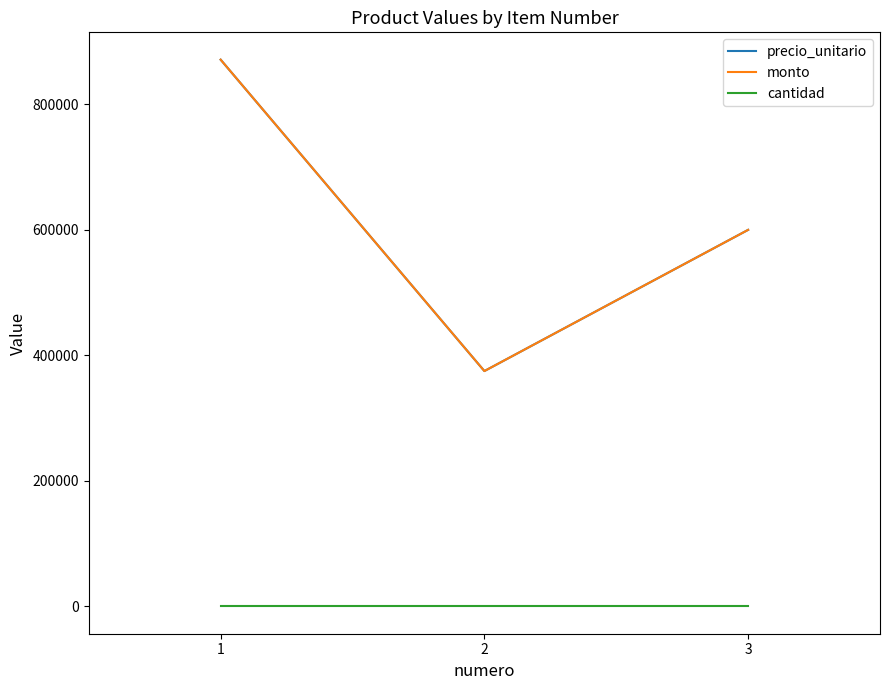

Is it true that cantidad equals 2 at 2?

False